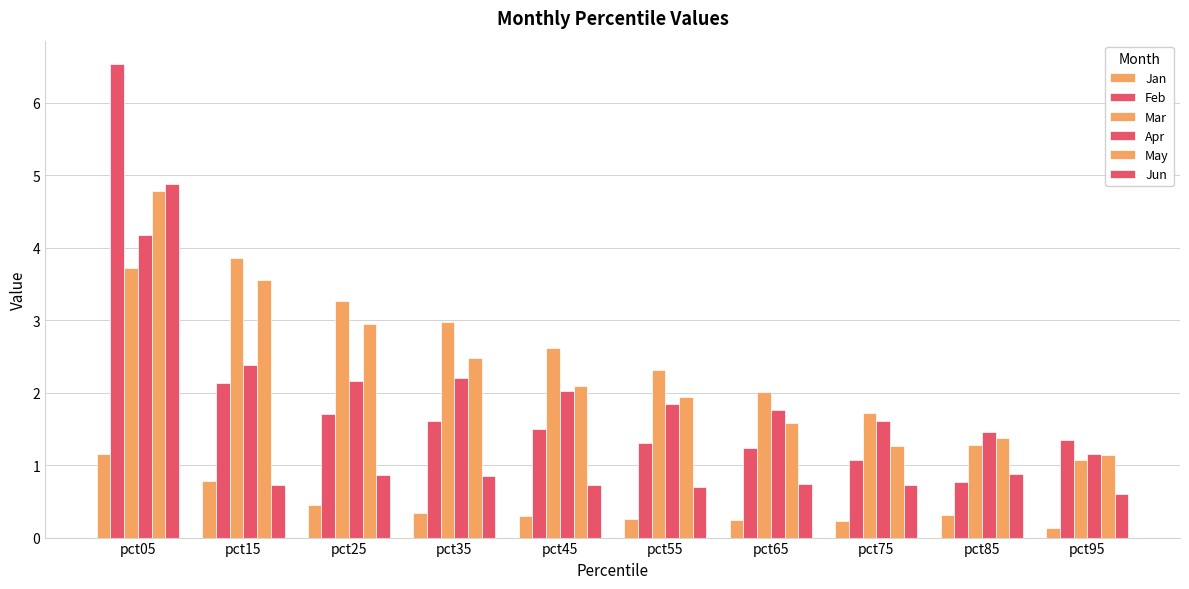

Are the bars grouped side by side (vs. stacked)?

Yes